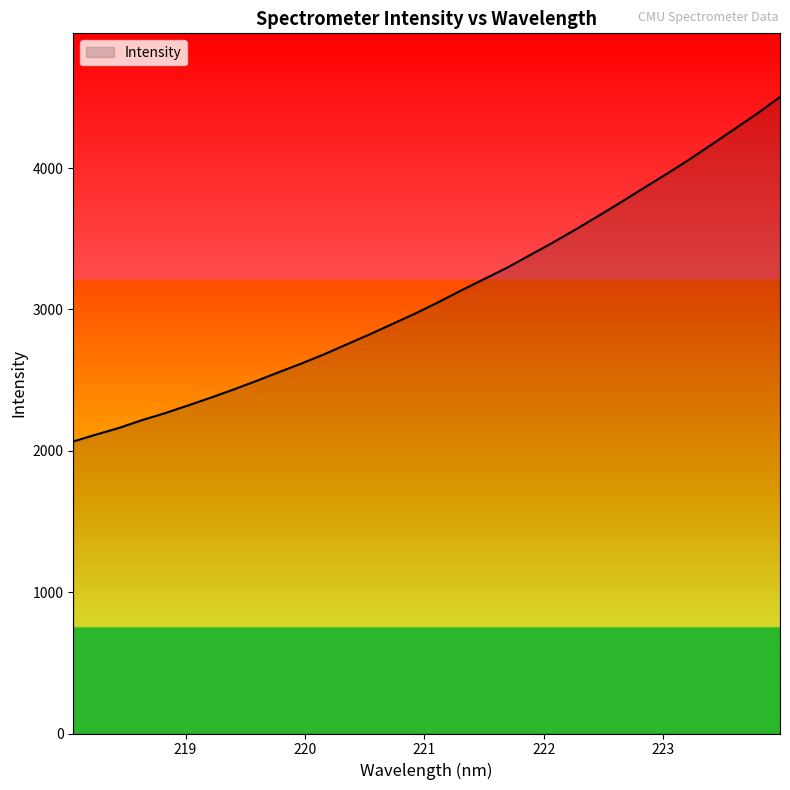

What is the smallest value displayed?

2066.1